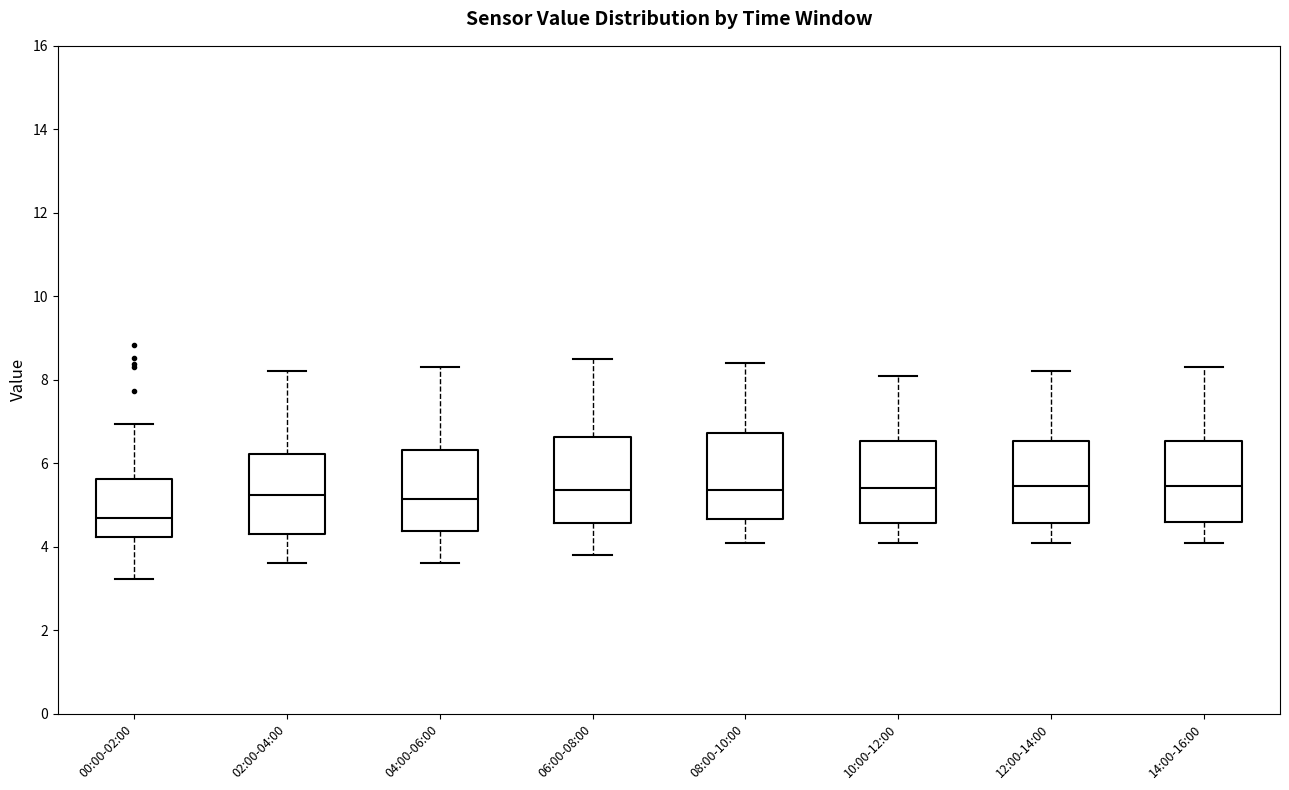

Reading left to right, transcribe this box plot: for each box, give where its median line is, the range the box spans, and where its two whiskers end, as read against the y-axis. The values are not printed on the chart, so give them approximately, as read against the axis.

00:00-02:00: median 4.6, box 4.2 to 5.6, whiskers 3.2 to 7.0
02:00-04:00: median 5.2, box 4.4 to 6.2, whiskers 3.6 to 8.2
04:00-06:00: median 5.2, box 4.4 to 6.4, whiskers 3.6 to 8.4
06:00-08:00: median 5.4, box 4.6 to 6.6, whiskers 3.8 to 8.6
08:00-10:00: median 5.4, box 4.6 to 6.8, whiskers 4.2 to 8.4
10:00-12:00: median 5.4, box 4.6 to 6.6, whiskers 4.2 to 8.2
12:00-14:00: median 5.4, box 4.6 to 6.6, whiskers 4.2 to 8.2
14:00-16:00: median 5.4, box 4.6 to 6.6, whiskers 4.2 to 8.4